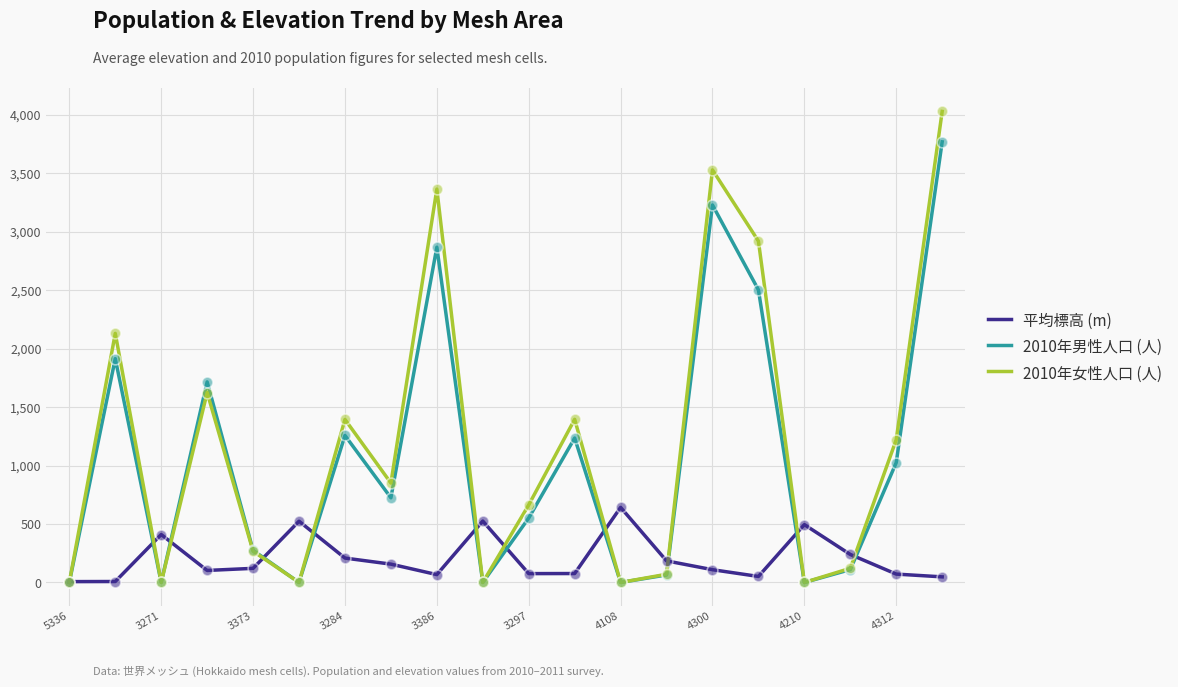

Which series has the largest total across all categories?

2010年女性人口 (人)